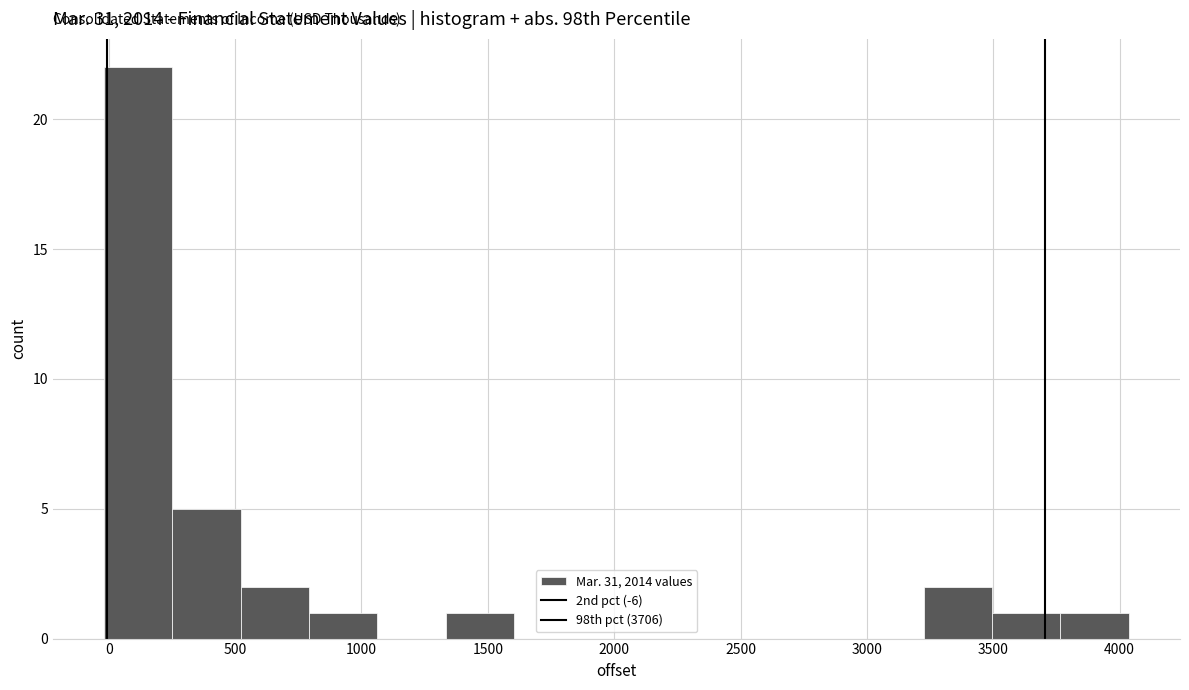

How tall is the bar that spans 800 to 1050 on the x-axis? Neither the bar edges nor the heights are printed on the chart, so give them approximately, as read against the axes.

1